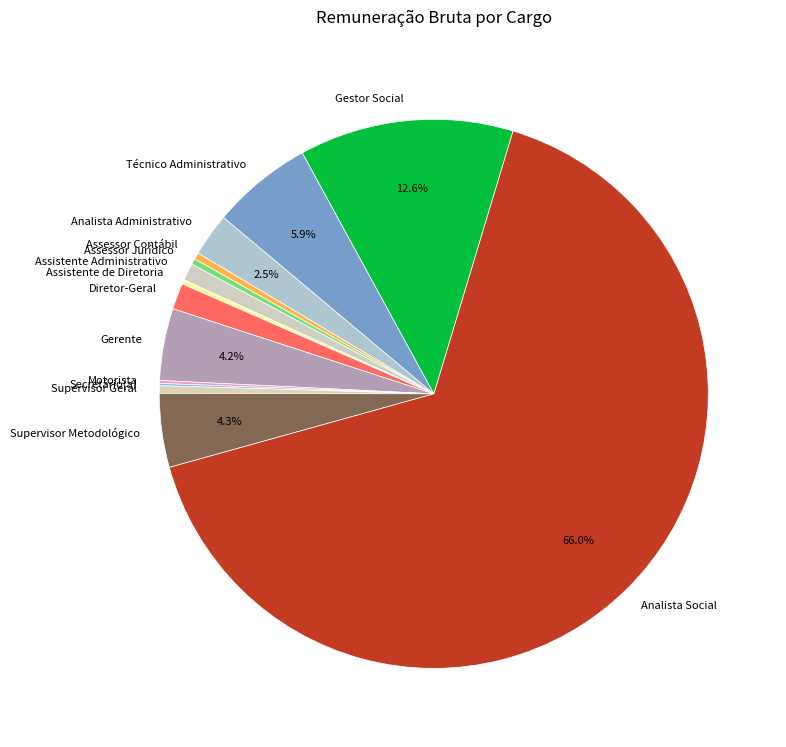

What portion of the pie excludes Gerente?

95.8%